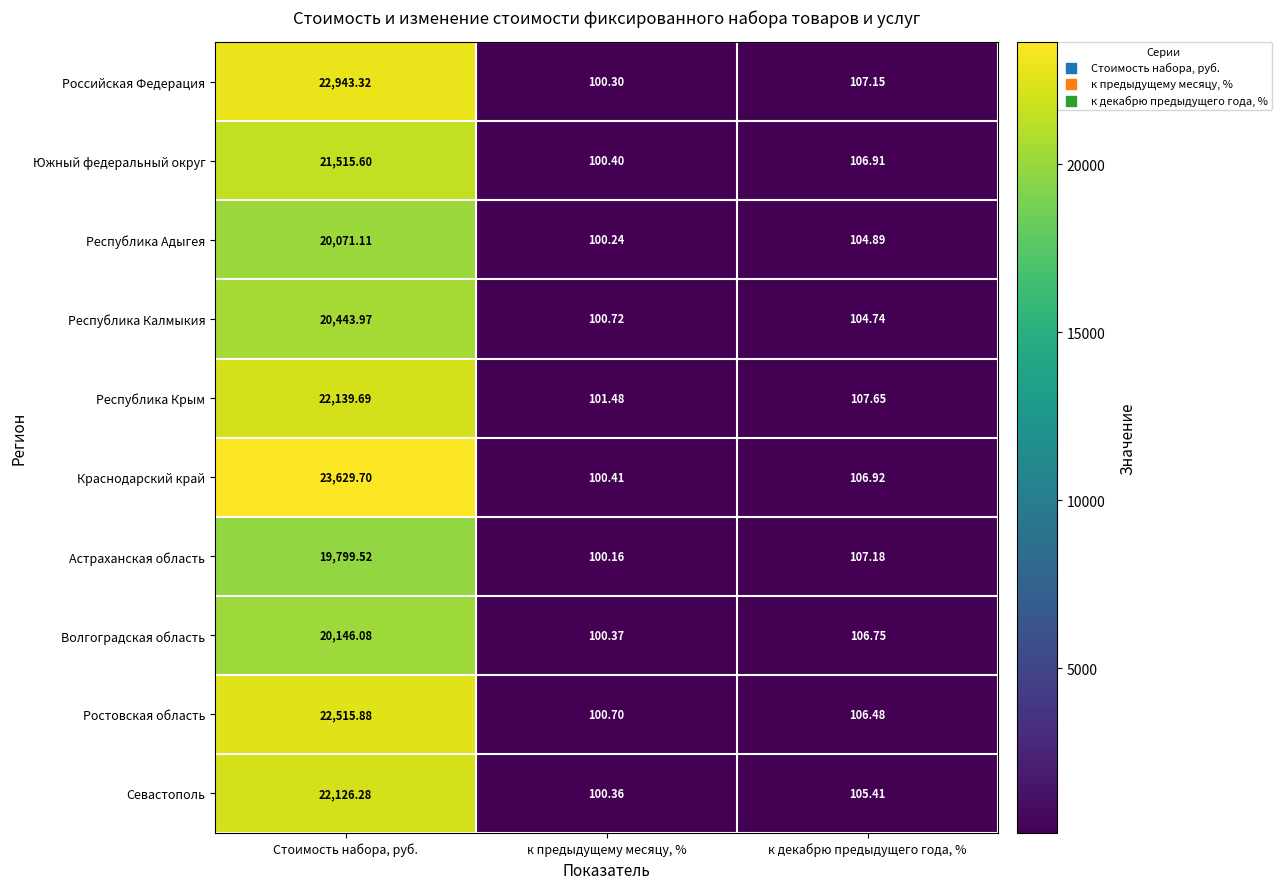

Which category has the lowest value in the Ростовская область series?

к предыдущему месяцу, %